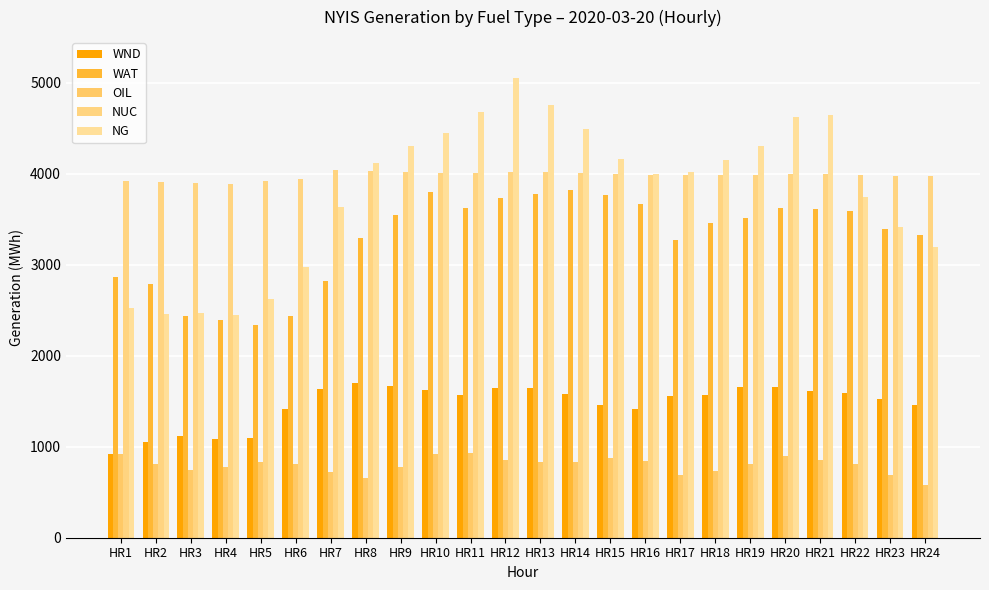

Rank the series at HR24 from lowest to highest value.

OIL, WND, NG, WAT, NUC